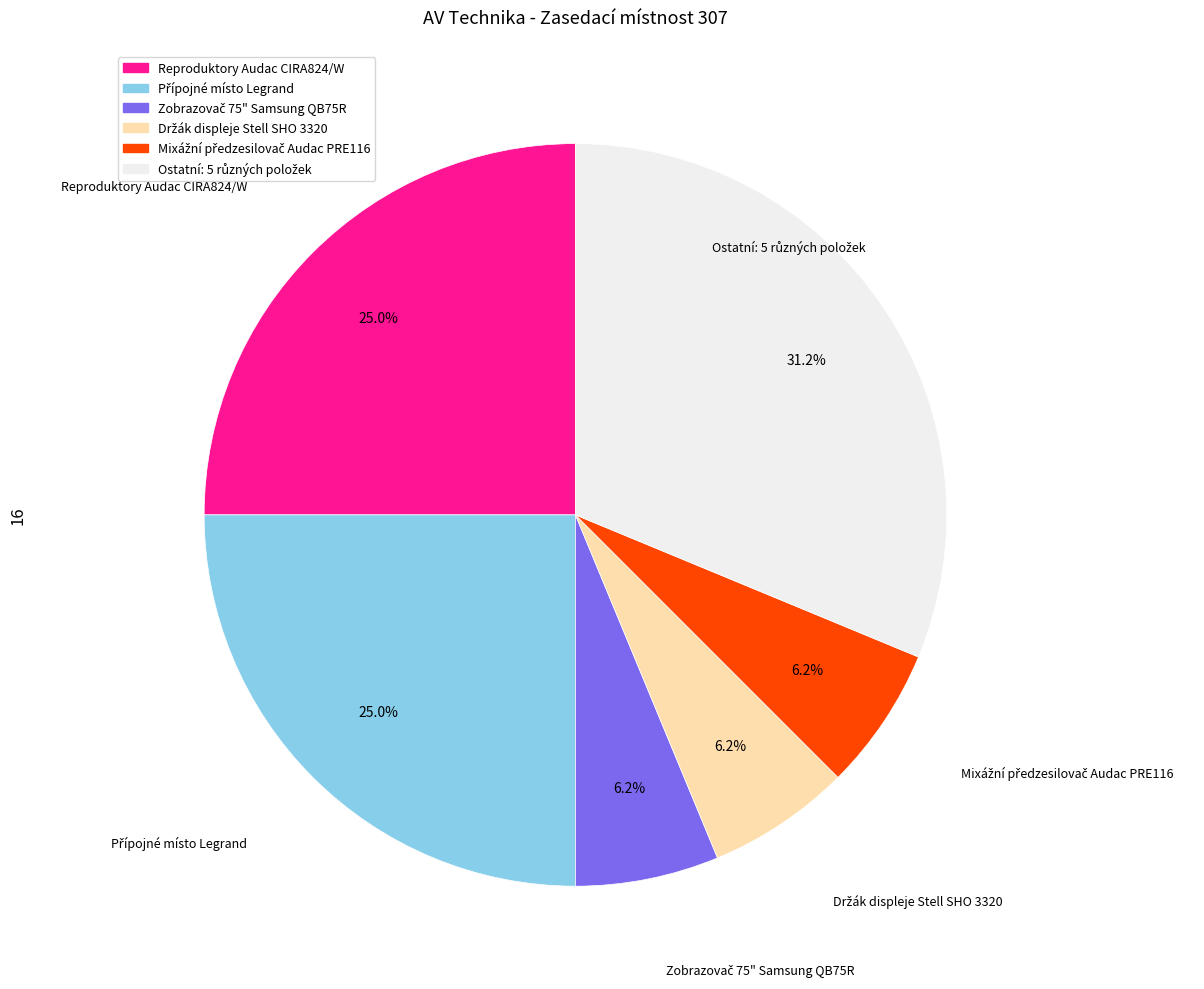

To the nearest percent, what is the average slice percentage?

17%